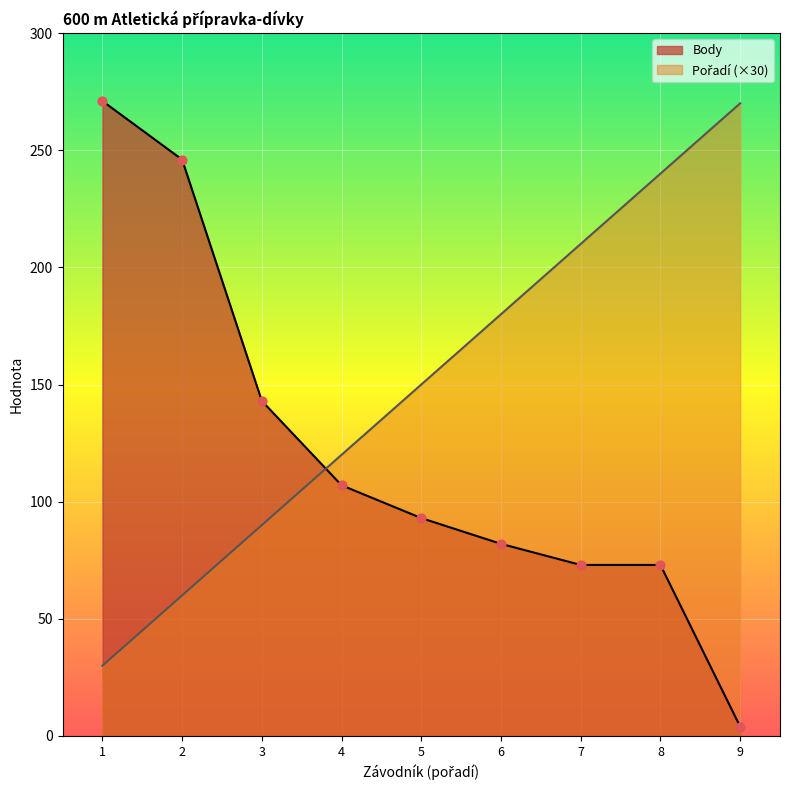

Which series reaches the maximum Y coordinate?

Body